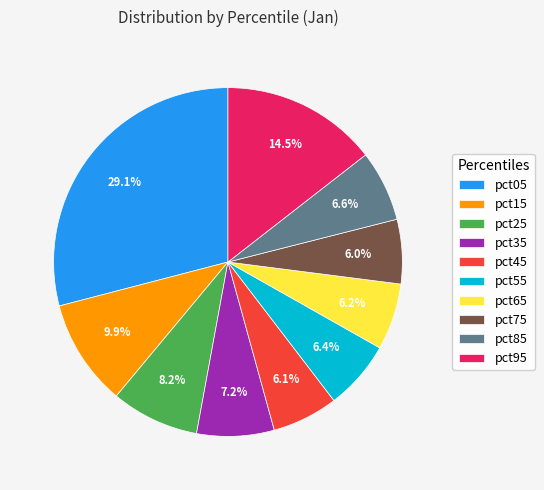

To the nearest percent, what is the difference between the pct05 and pct15 slice percentages?

19%